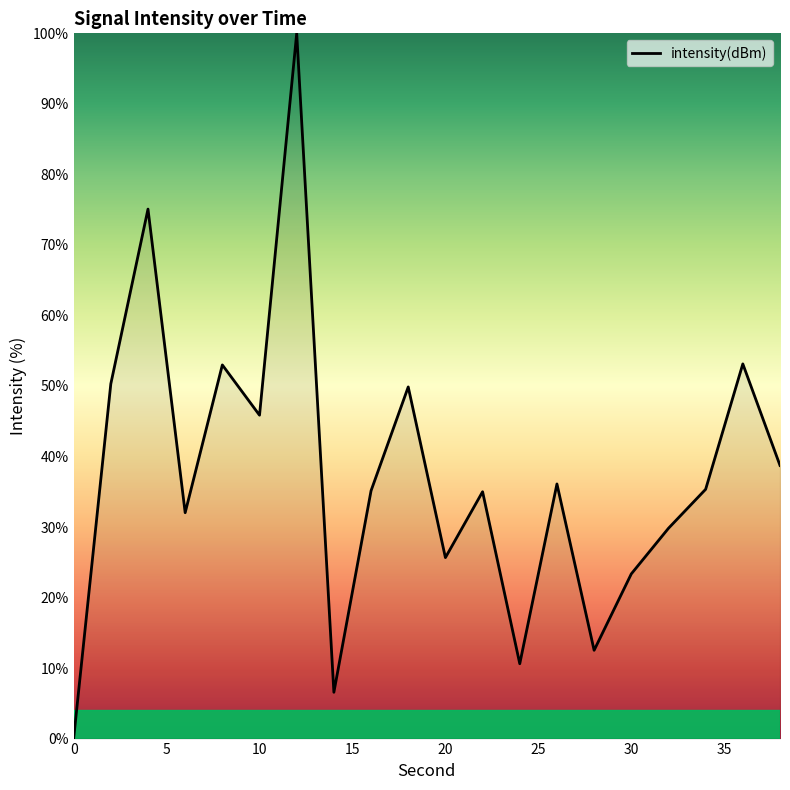

True or false: the data has more than 1 interior local peaks.

True